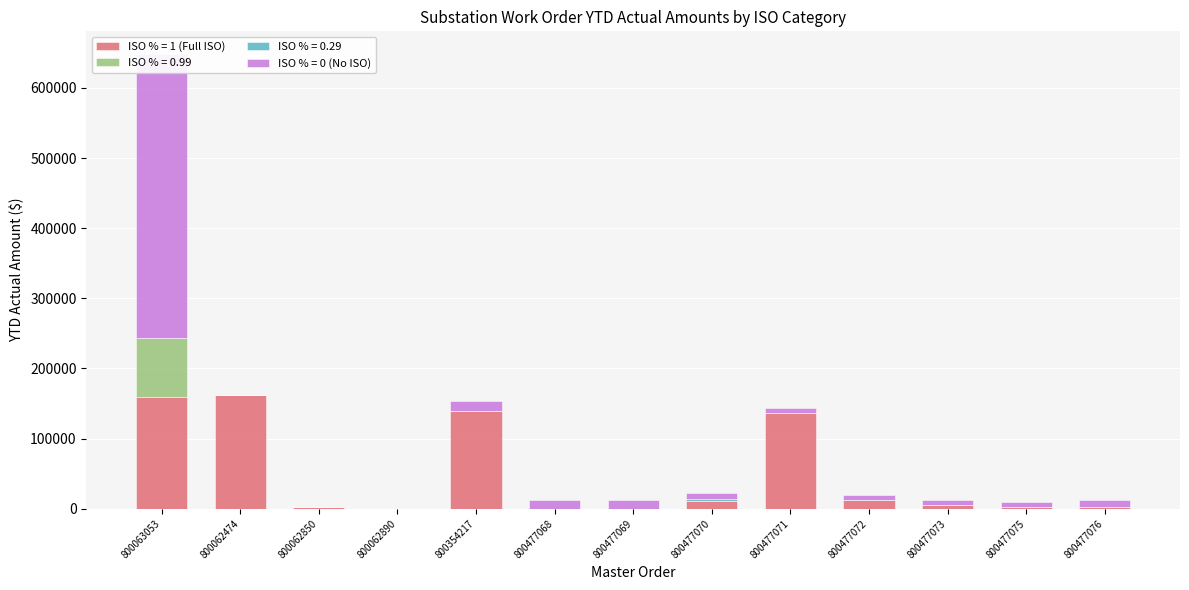

Are the bars horizontal?

No